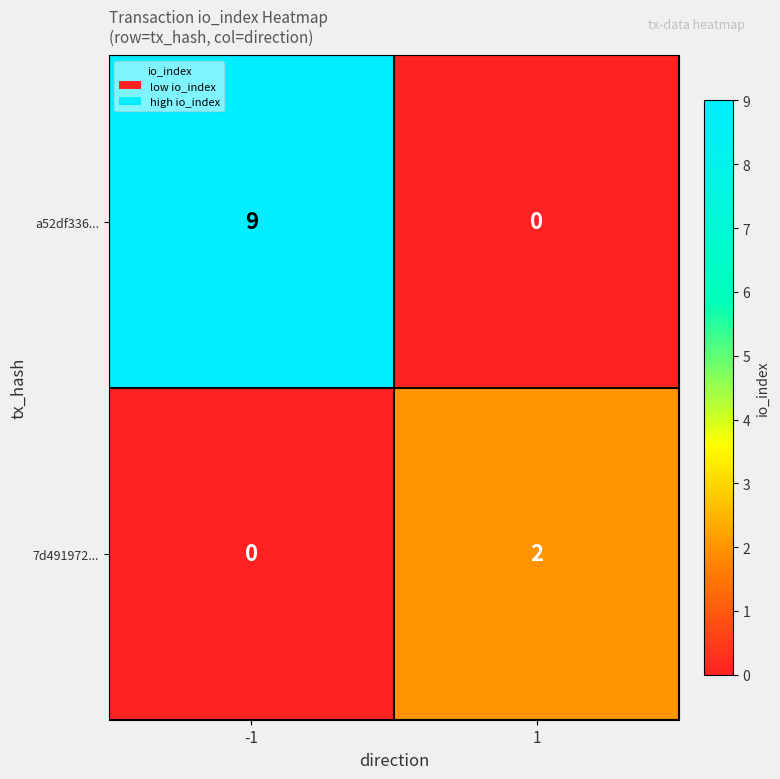

Is the value of 7d491972... at 1 greater than the value of a52df336... at -1?

No